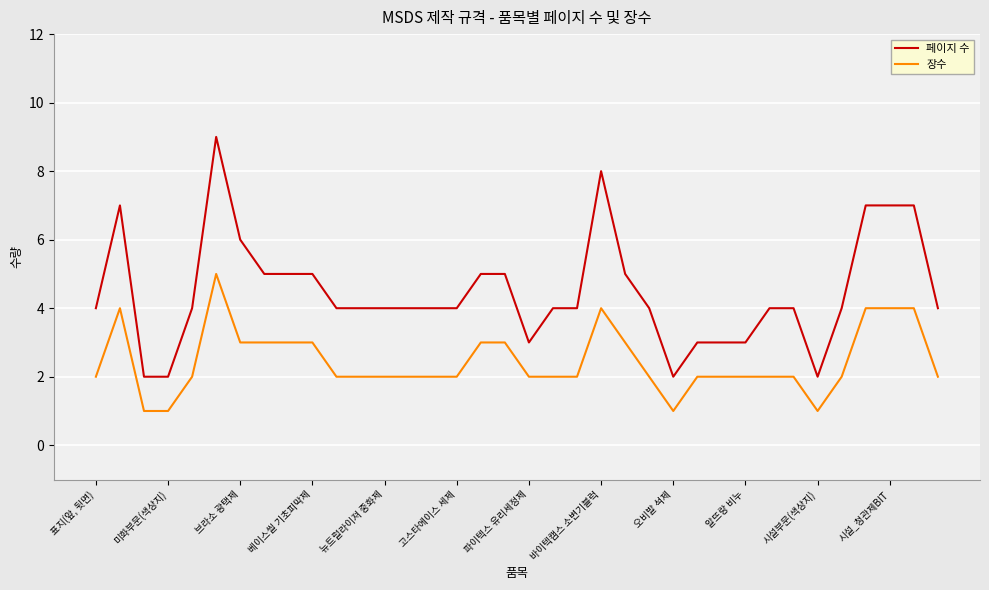

List the series in order of their peak value, highest first.

페이지 수, 장수